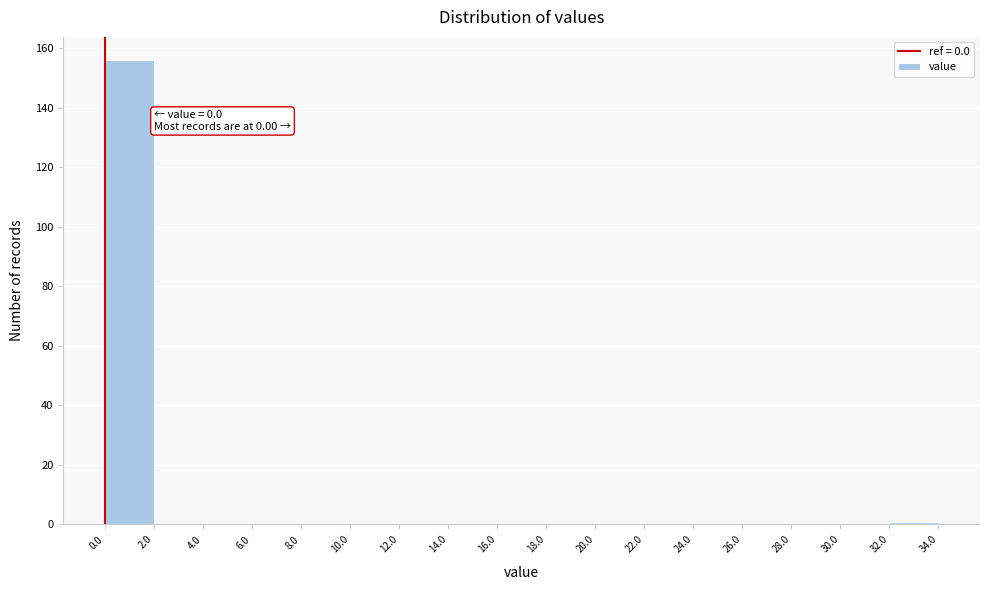

Over which range of the x-axis is the bar tallest?

0.0 to 2.0